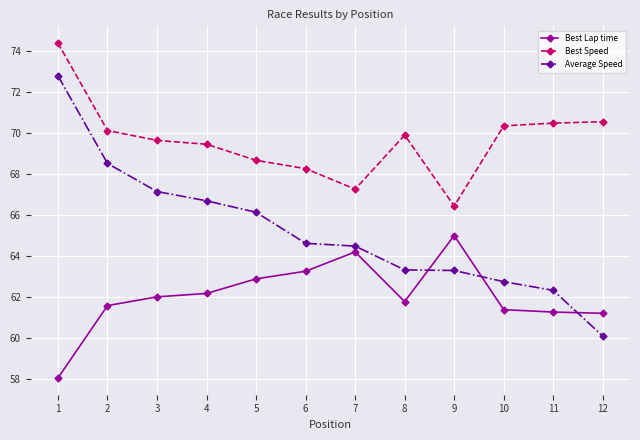

Which series has the largest total across all categories?

Best Speed